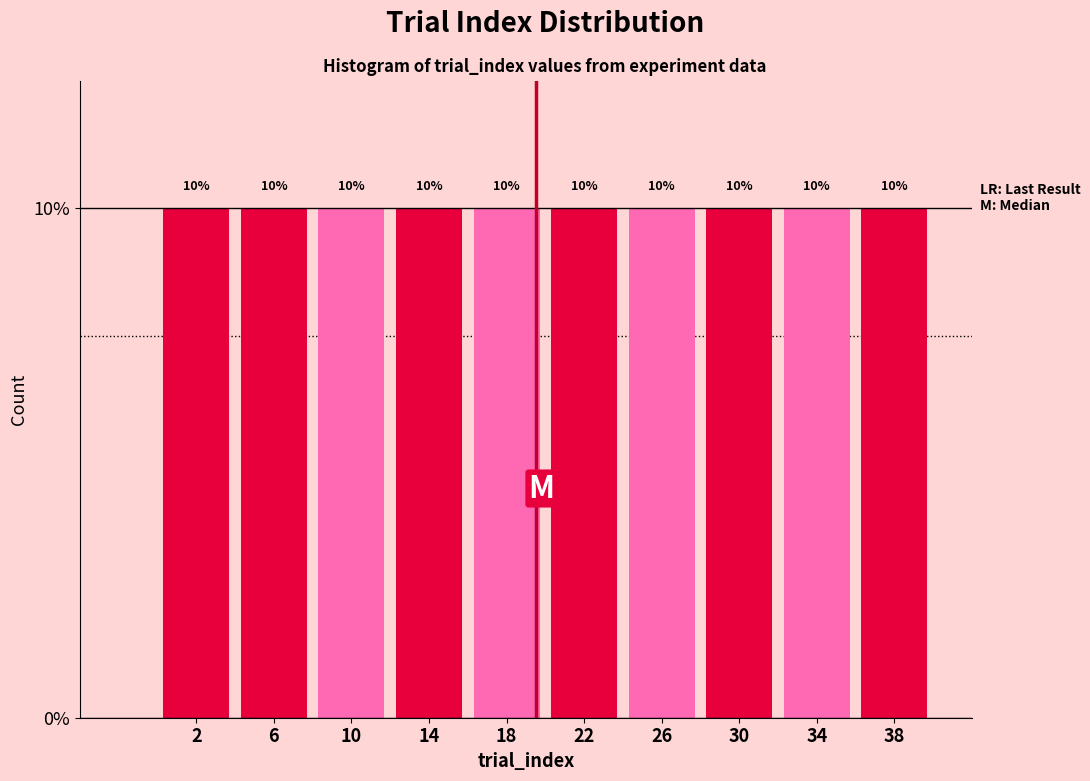

How tall is the bar that spans 0 to 4 on the x-axis?

10